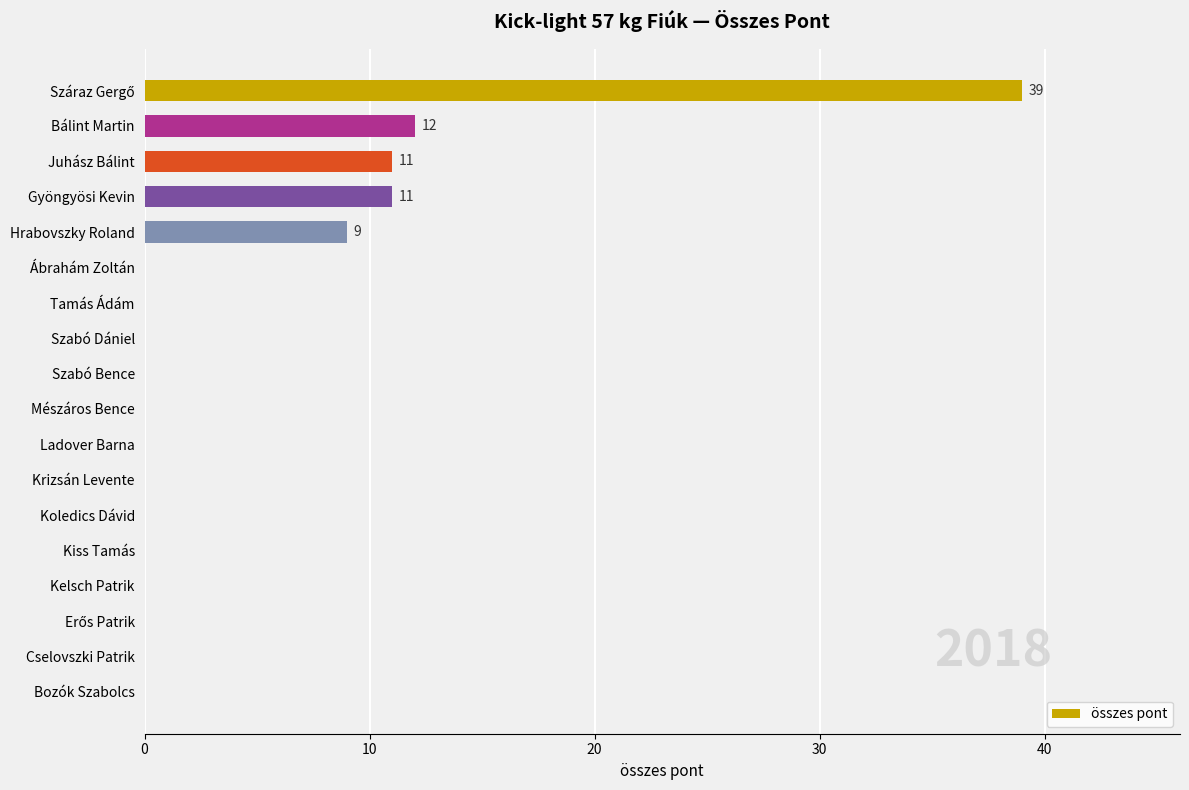

At which label is the value closest to 19?

Bálint Martin